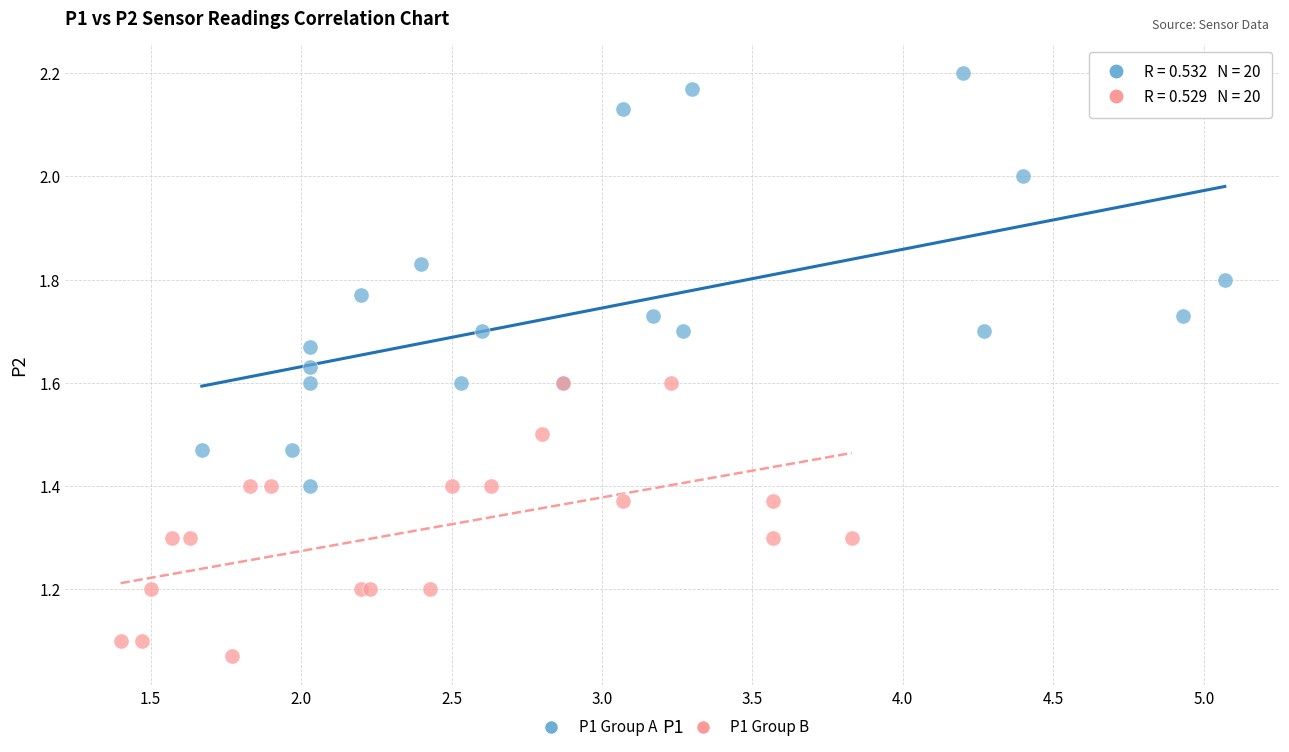

Which series has the widest spread of Y values?

P1 Group A